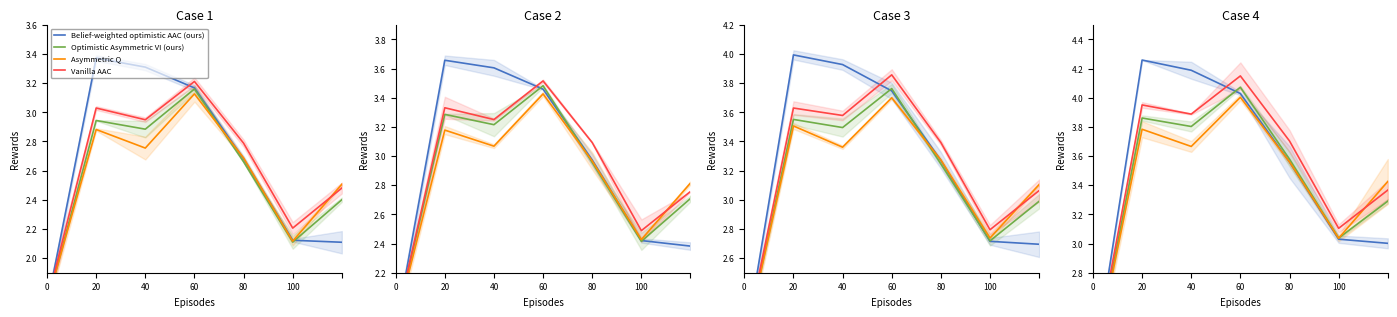

List the series in order of their peak value, lowest first.

Asymmetric Q, Optimistic Asymmetric VI (ours), Vanilla AAC, Belief-weighted optimistic AAC (ours)